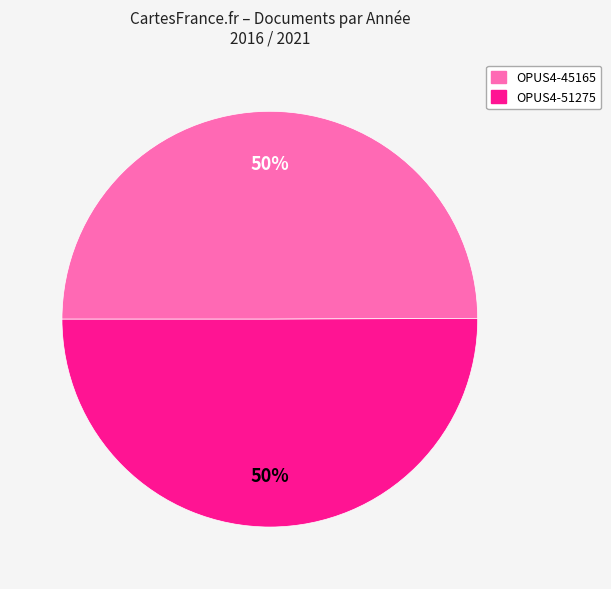

To the nearest percent, what is the average slice percentage?

50%